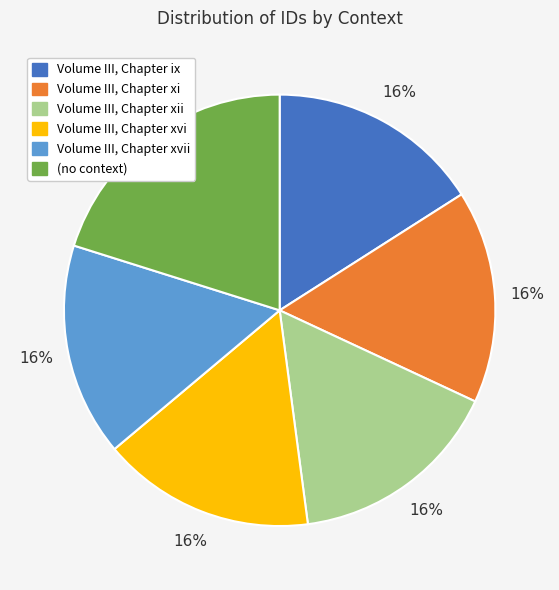

Does any single category account for the majority?

No